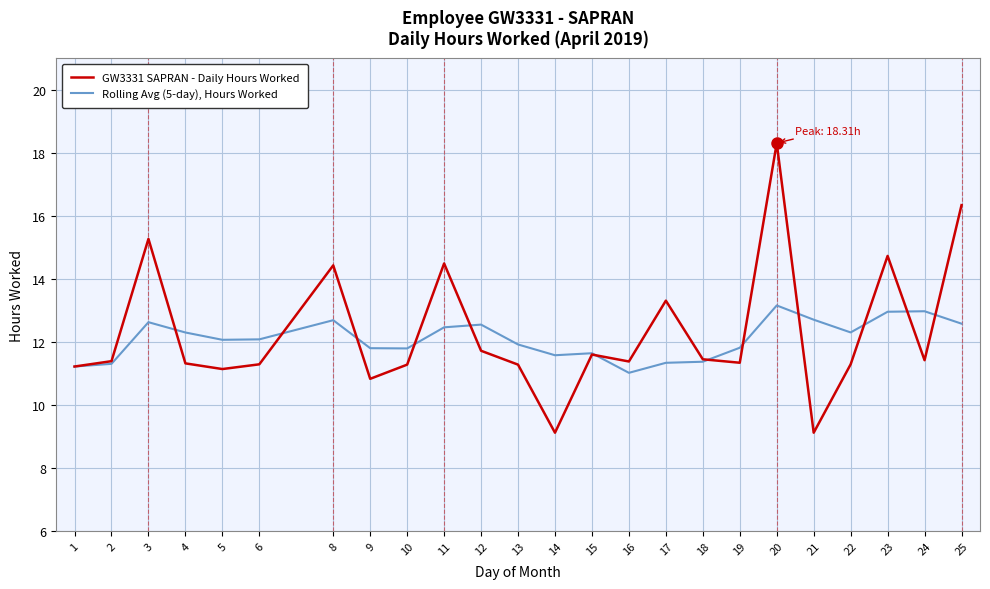

What is the sum of all GW3331 SAPRAN - Daily Hours Worked values?

295.1